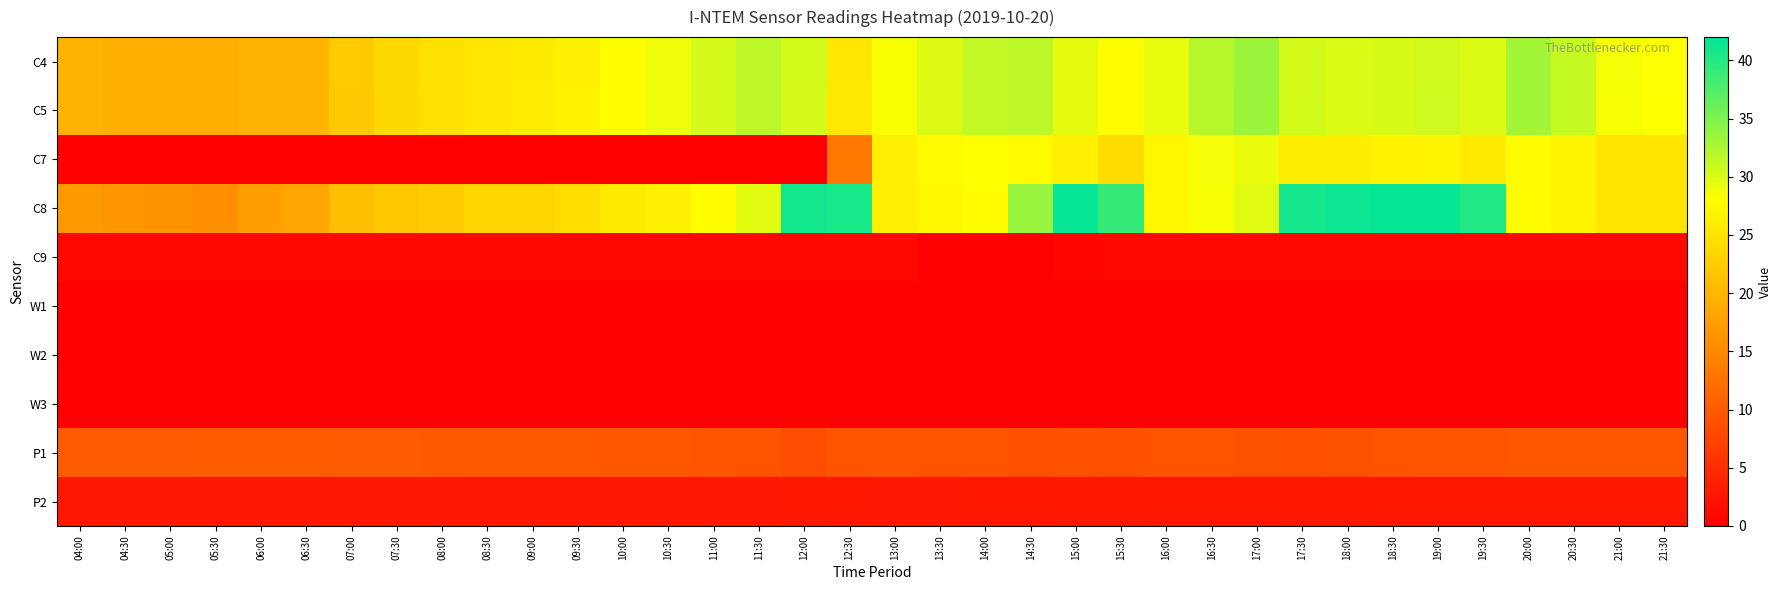

At which category does the chart reach its peak across all series?

18:30